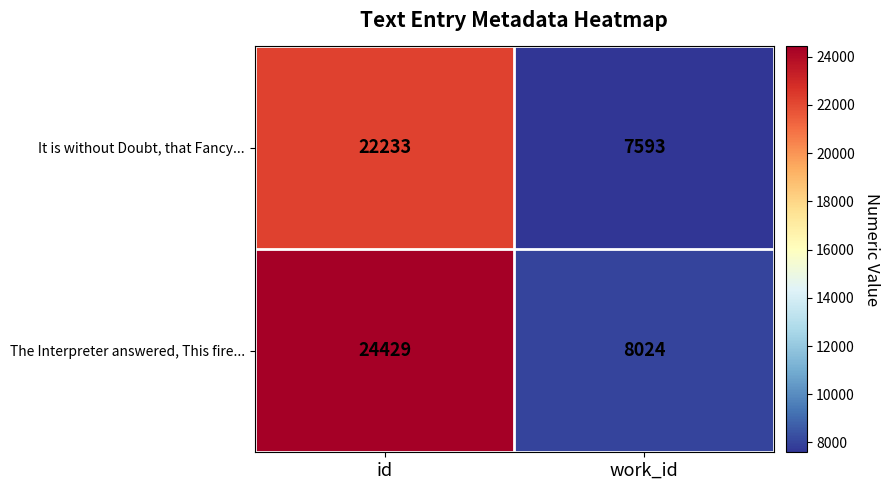

Which series changed the most between id and work_id?

The Interpreter answered, This fire...